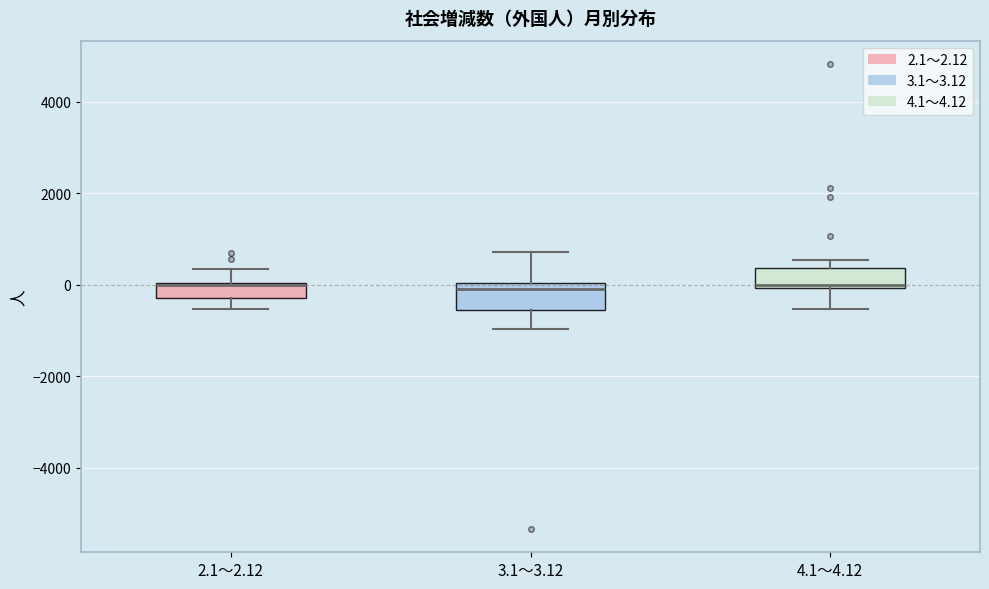

Reading left to right, transcribe this box plot: for each box, give where its median line is, the range the box spans, and where its two whiskers end, as read against the y-axis. The values are not printed on the chart, so give them approximately, as read against the axis.

2.1～2.12: median 0 (drawn on the box's upper edge), box -200 to 0, whiskers -600 to 400
3.1～3.12: median 0 (just below the box's upper edge), box -600 to 0, whiskers -1000 to 800
4.1～4.12: median 0, box 0 to 400, whiskers -600 to 600